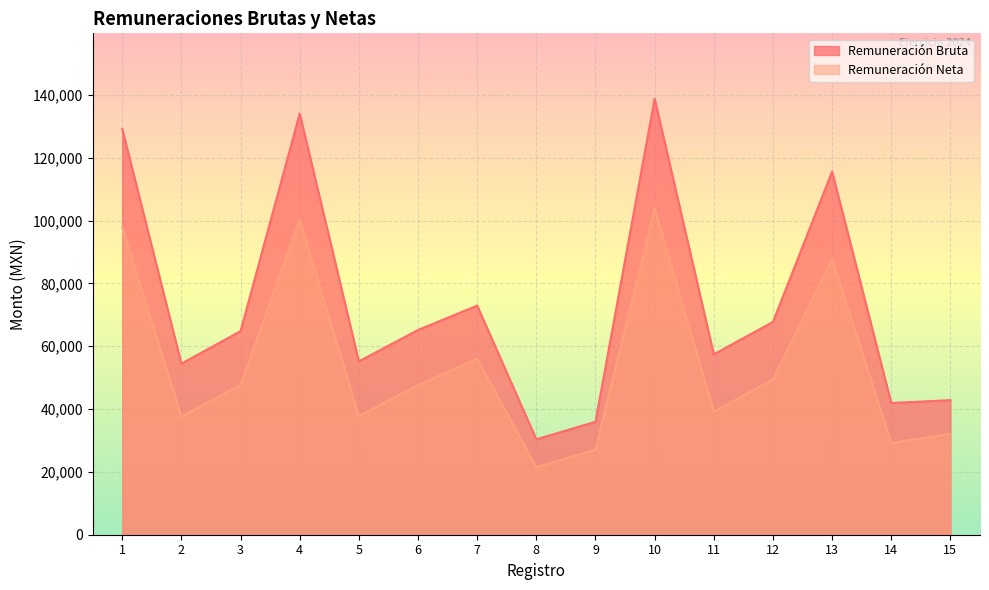

At how many categories does at least one series exceed 85342?

4